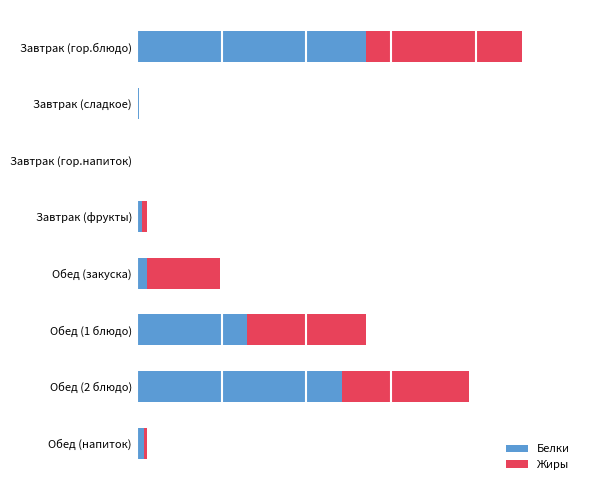

What are all the series names shown in the legend?

Белки, Жиры